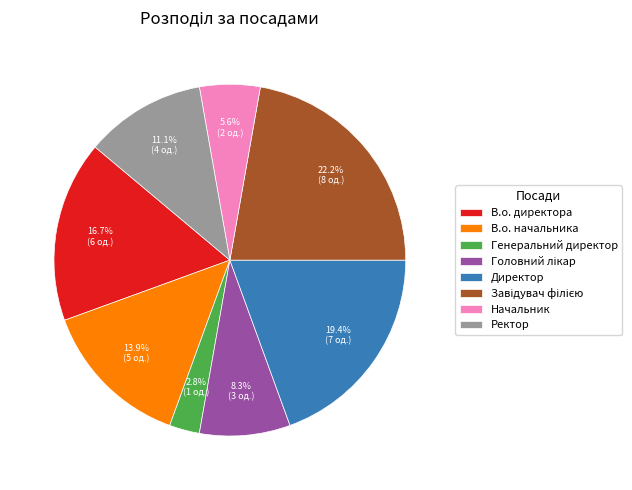

What is the smallest slice in the pie chart?

Генеральний директор